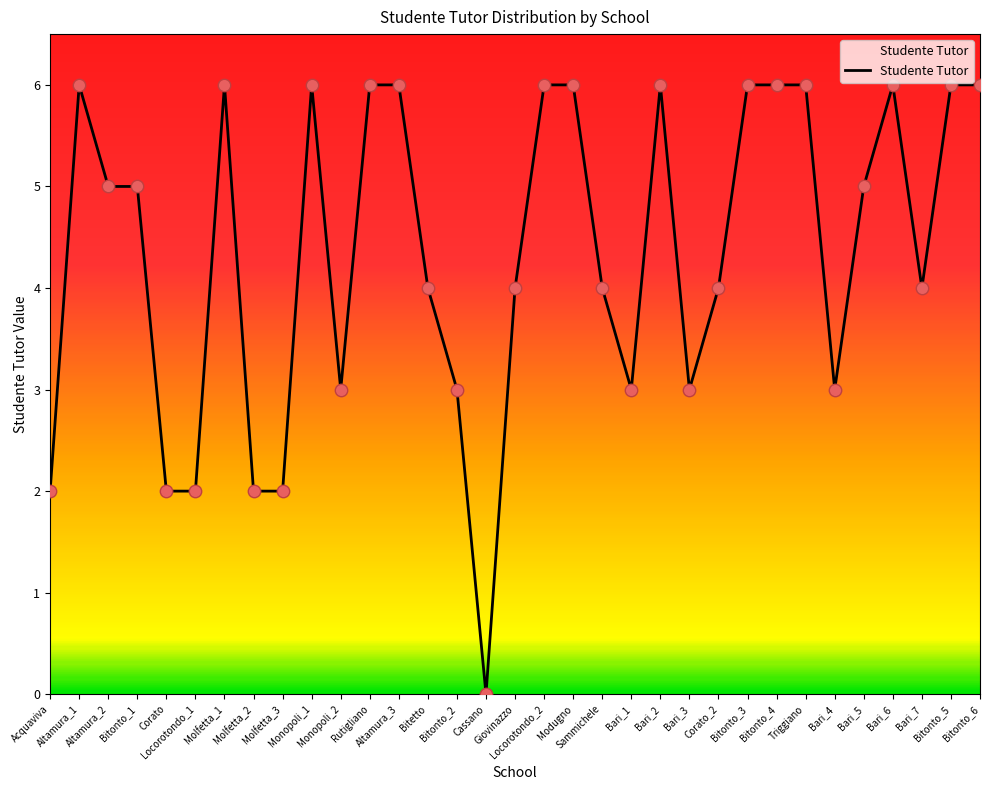

Approximately how many times larger is the value at Rutigliano compared to Bari_5?

1.2